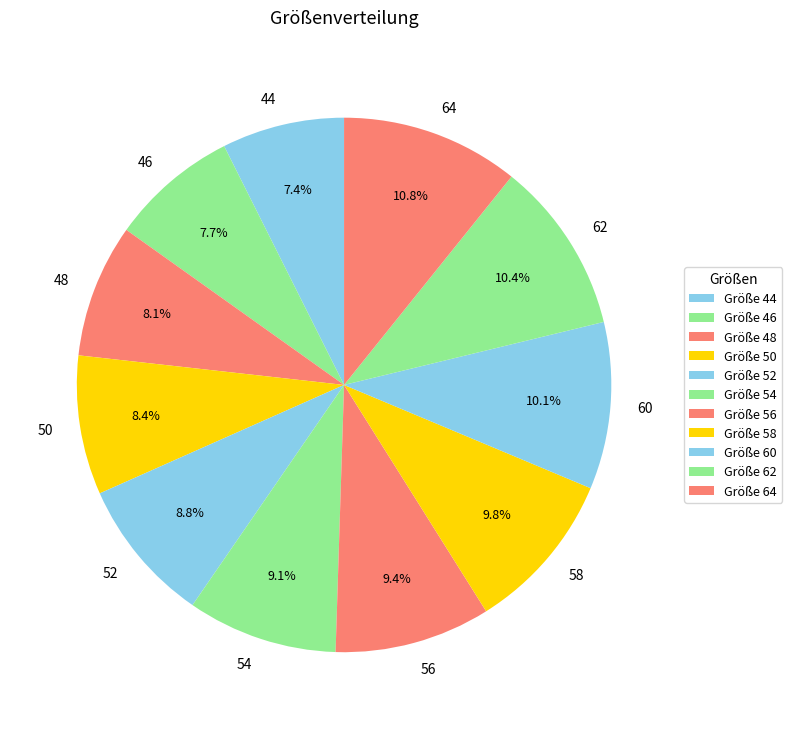

How many segments does this pie chart have?

11